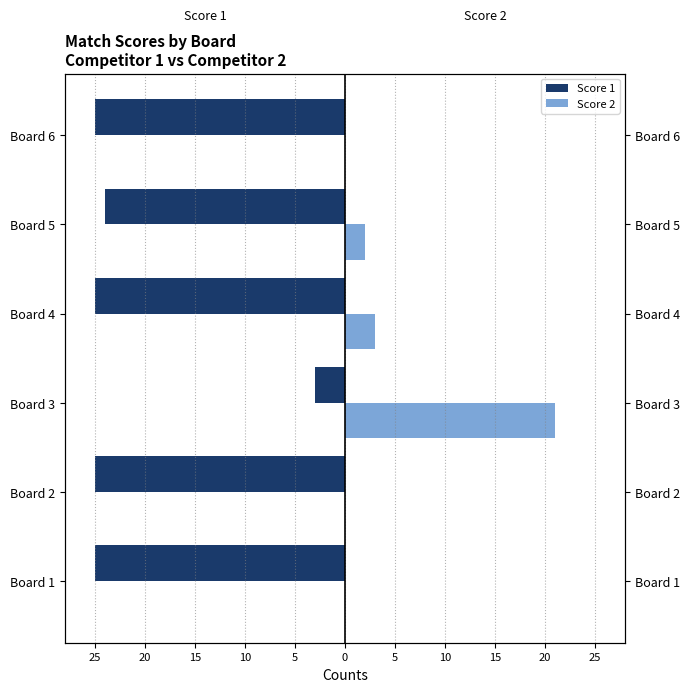

How many positive values does the Score 2 series have?

3